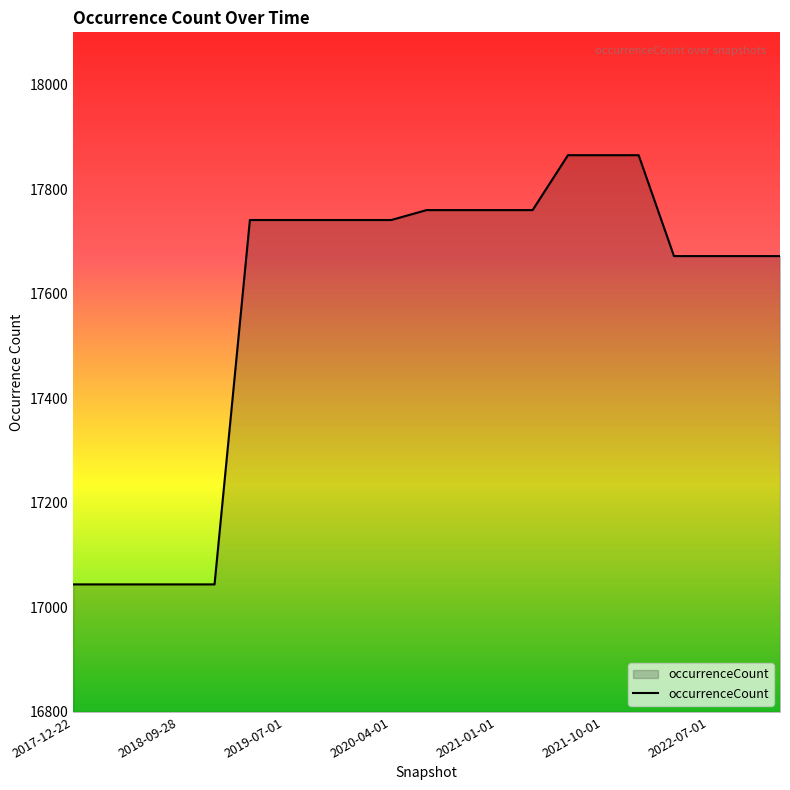

What is the sum of all values?

369248